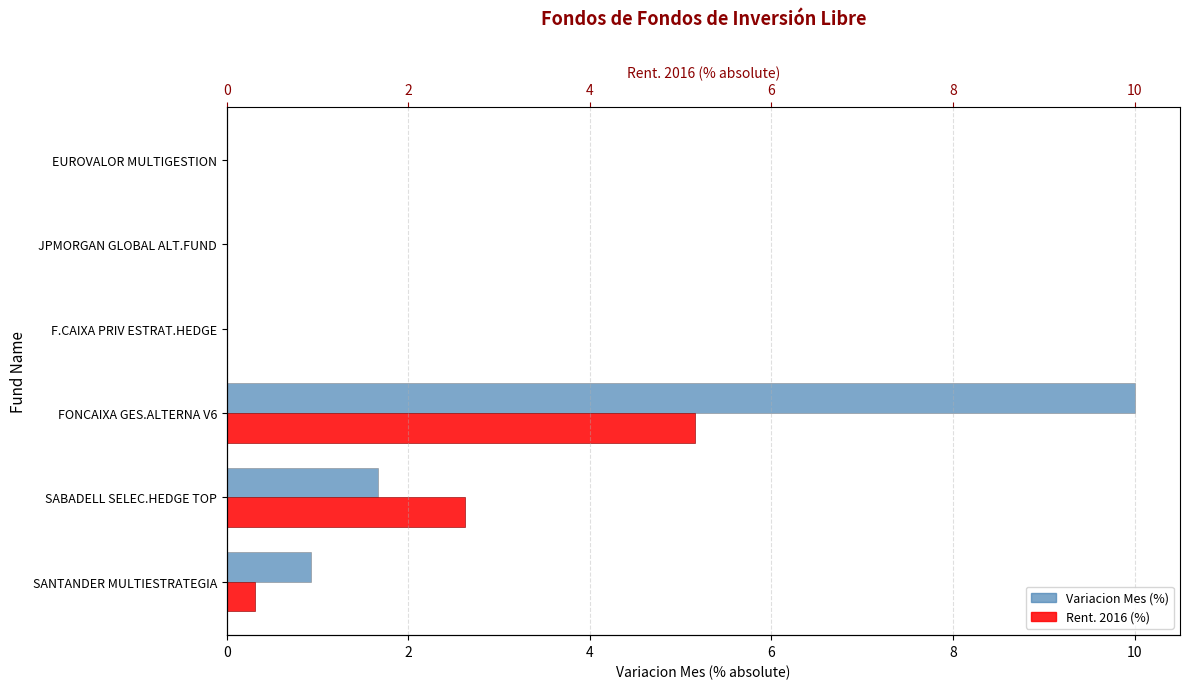

True or false: Variacion Mes (%) has a value of -4.6 at JPMORGAN GLOBAL ALT.FUND.

False